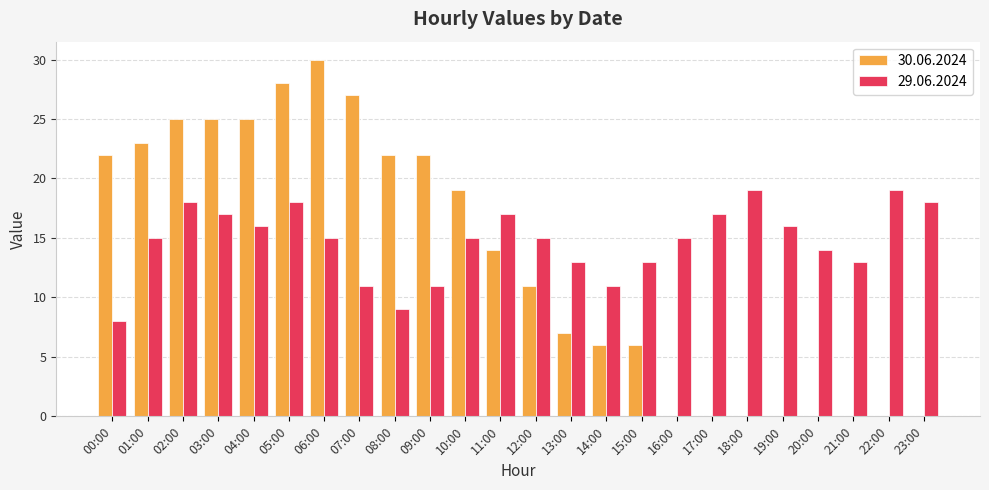

Between 09:00 and 19:00, which series saw the biggest shift?

30.06.2024